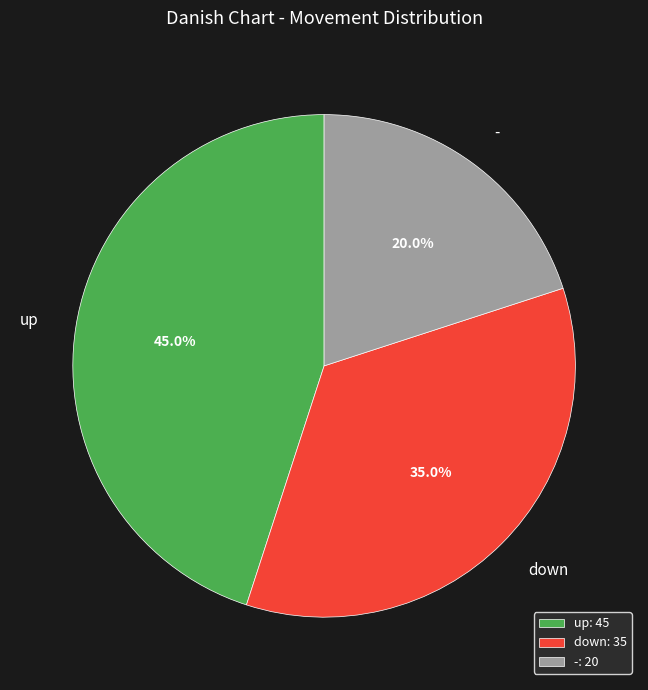

Rank the categories by value from highest to lowest.

up, down, -